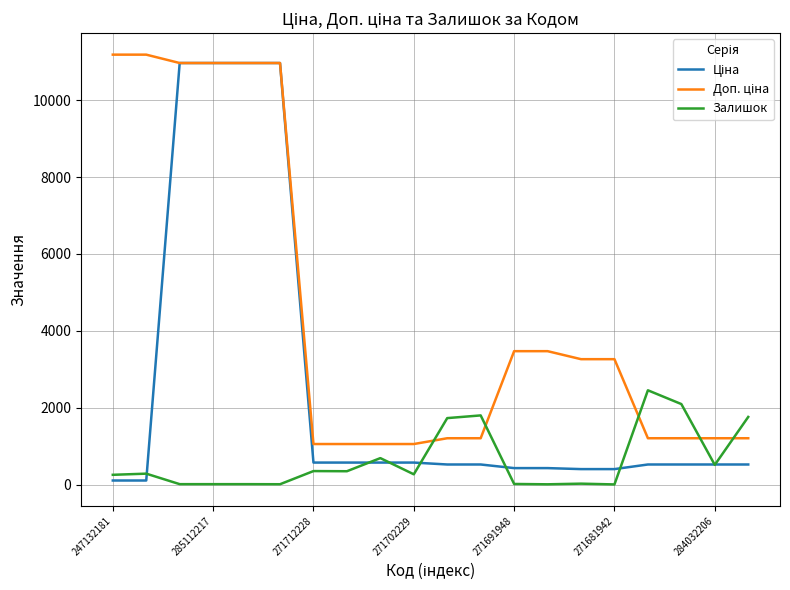

What is the maximum value shown in the chart?

11182.0